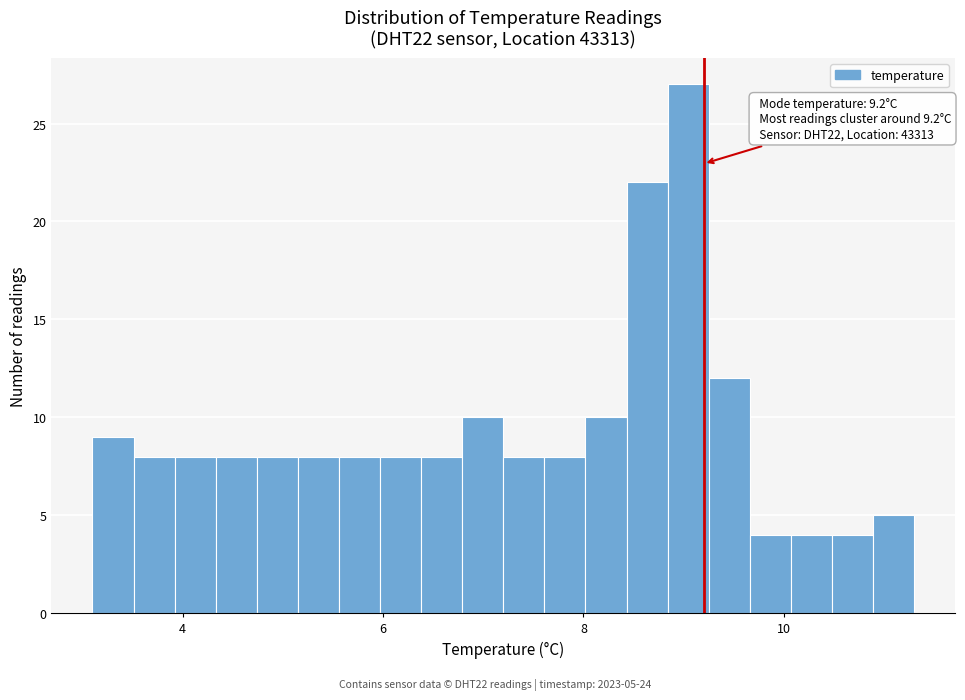

Read against the x-axis, roughly where is the centre of the tallest bar?

9.0